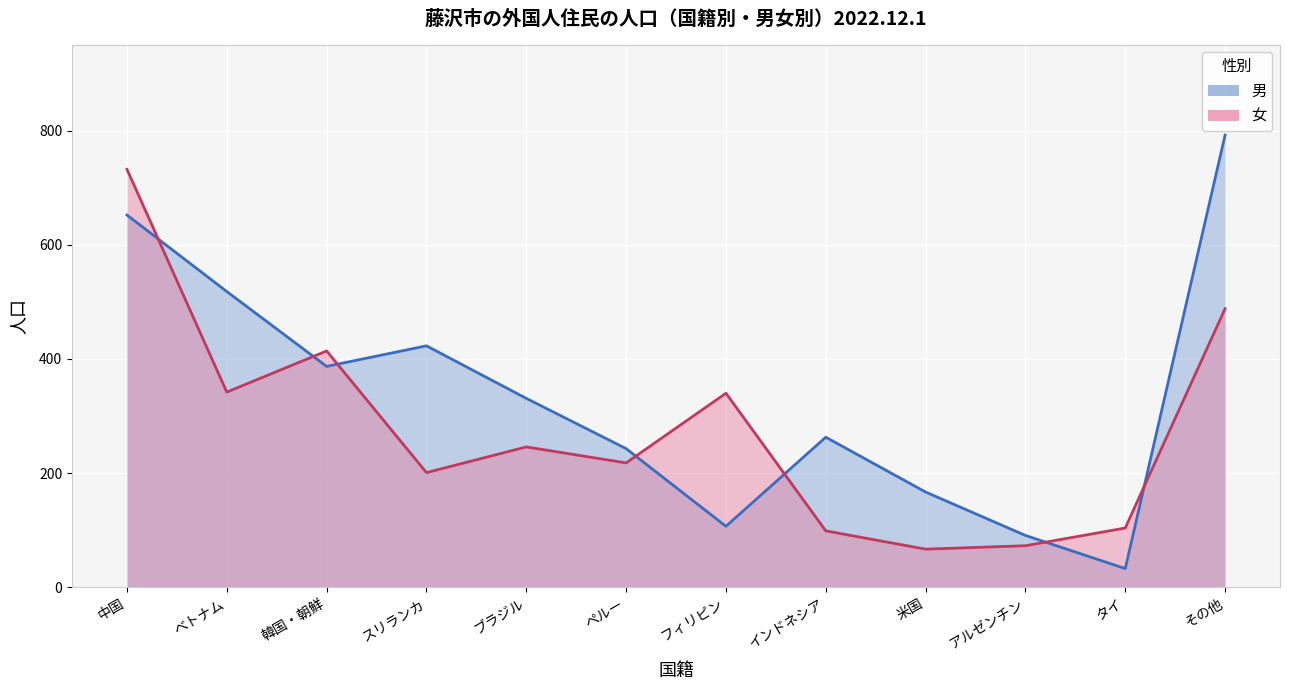

Rank the series by their maximum value, from highest to lowest.

男, 女